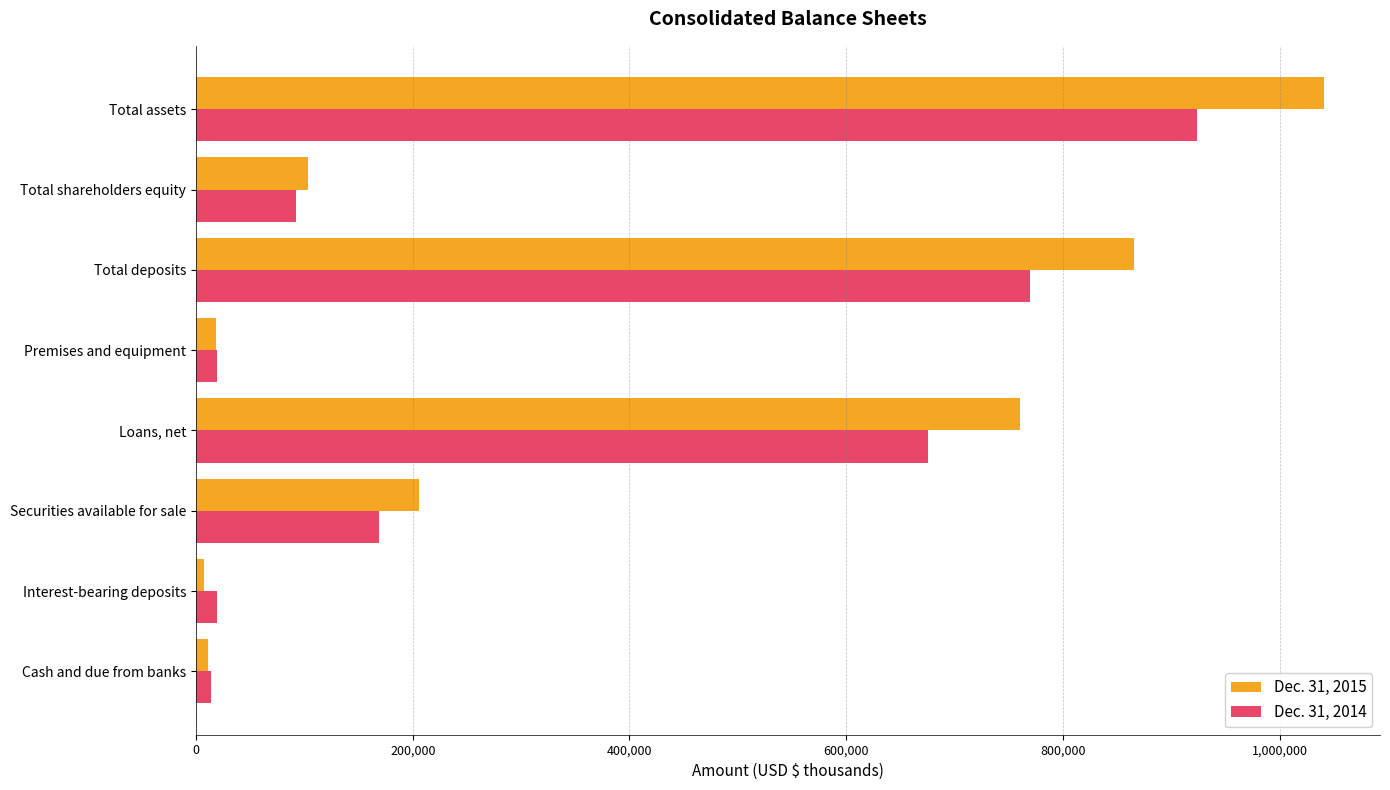

What is the spread (max minus min) of values at Total deposits?

96581